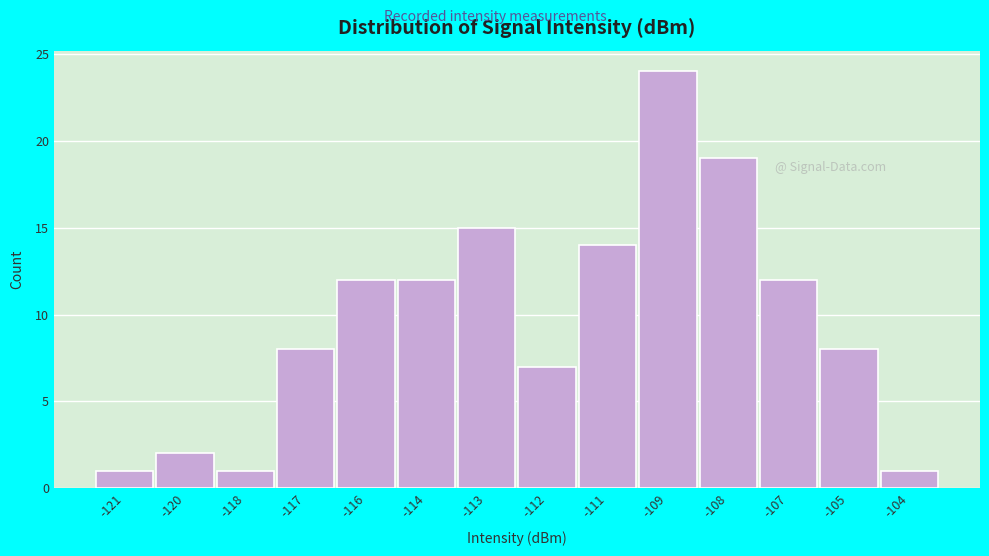

Reading left to right, transcribe all the data shown in this chart.

1	2	1	8	12	12	15	7	14	24	19	12	8	1